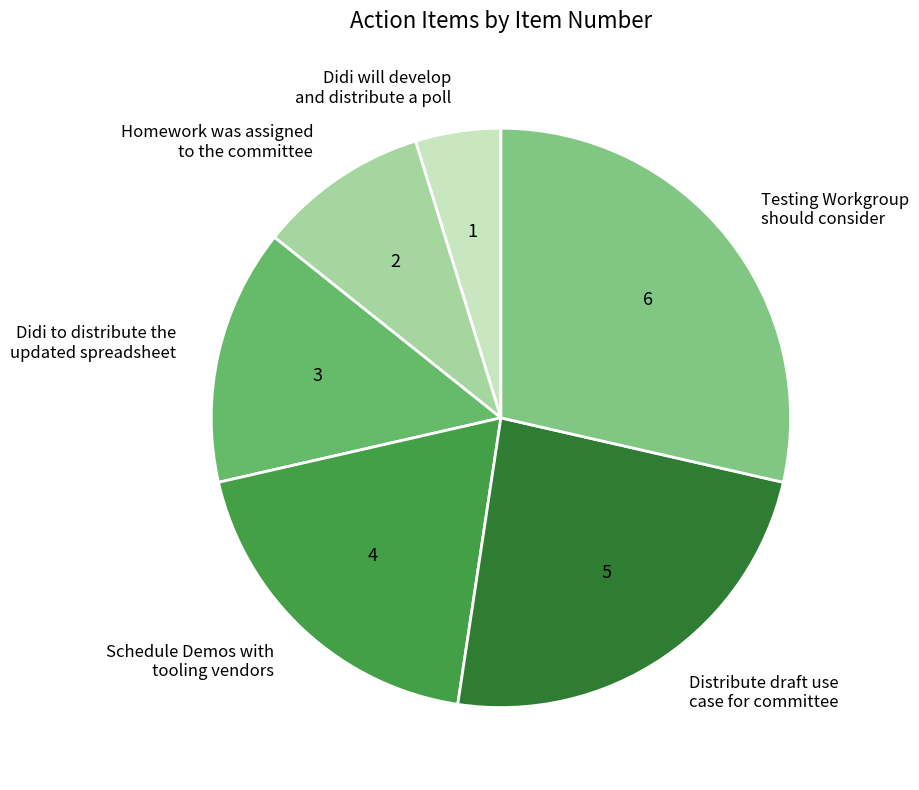

Does Didi to distribute the updated spreadsheet account for over 50% of the chart?

No